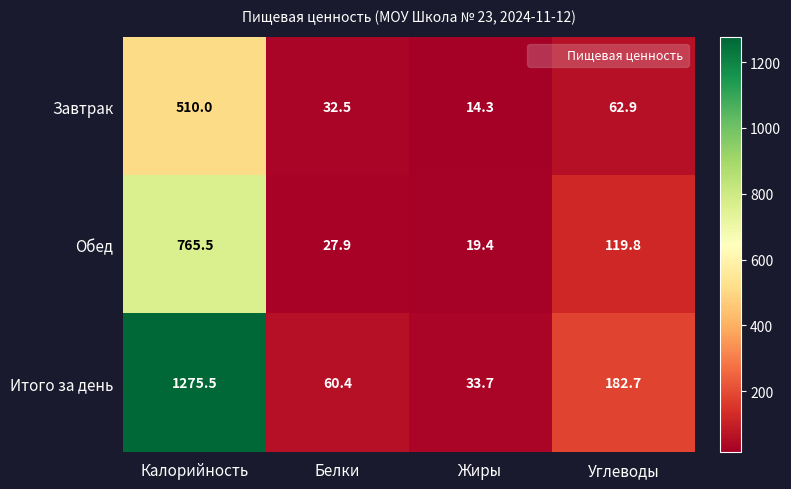

What is the greatest value displayed?

1275.5